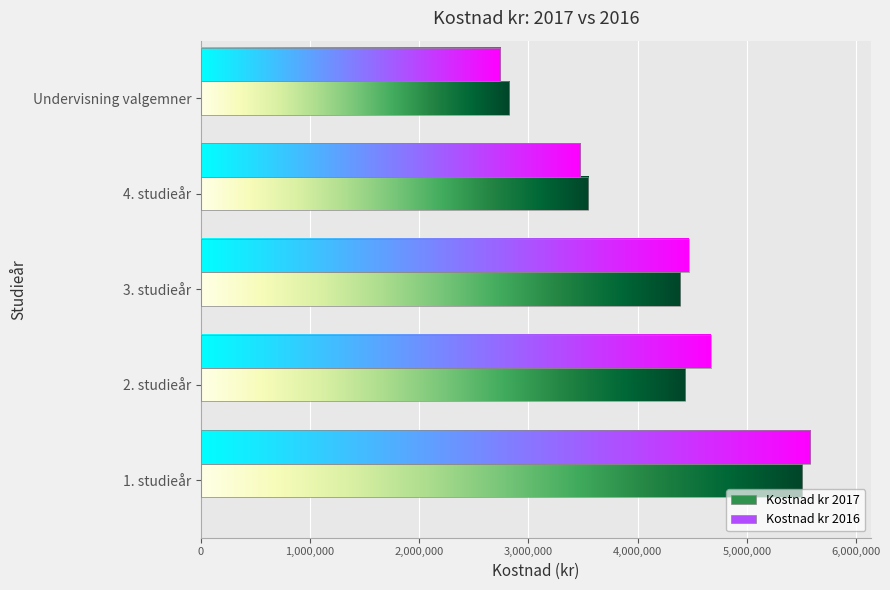

At which label is Kostnad kr 2016 closest to 4161201?

3. studieår